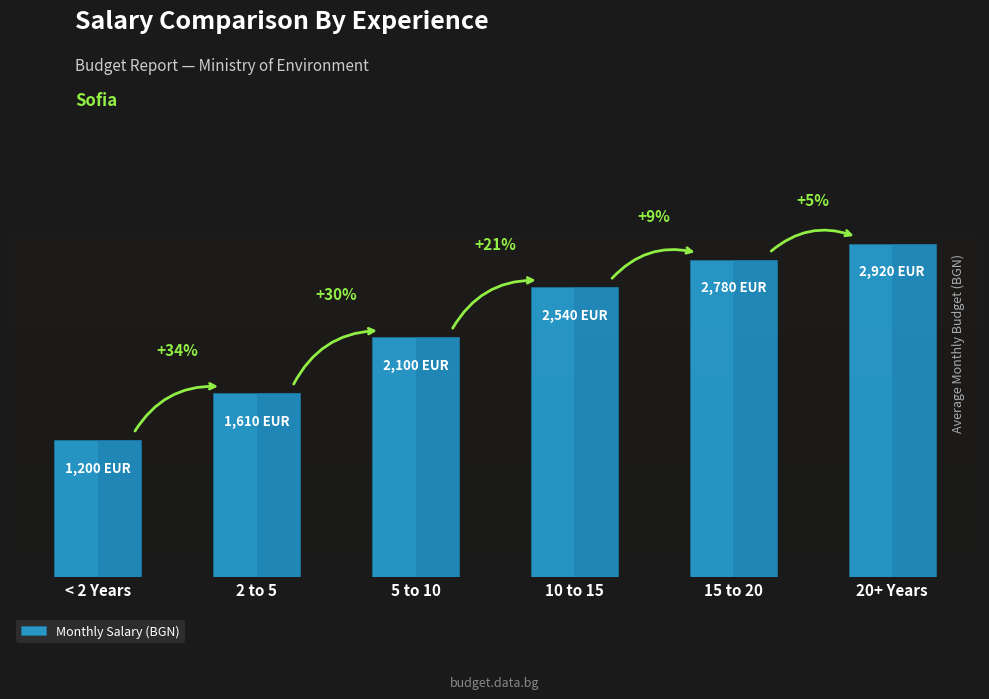

Is it true that the value at 10 to 15 is 1775?

False